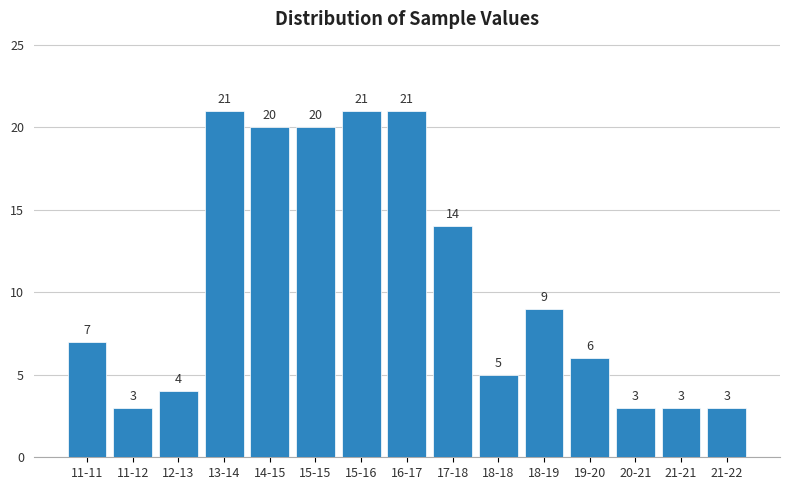

Reading left to right, list all the values displayed in this chart.

11-11=7	11-12=3	12-13=4	13-14=21	14-15=20	15-15=20	15-16=21	16-17=21	17-18=14	18-18=5	18-19=9	19-20=6	20-21=3	21-21=3	21-22=3